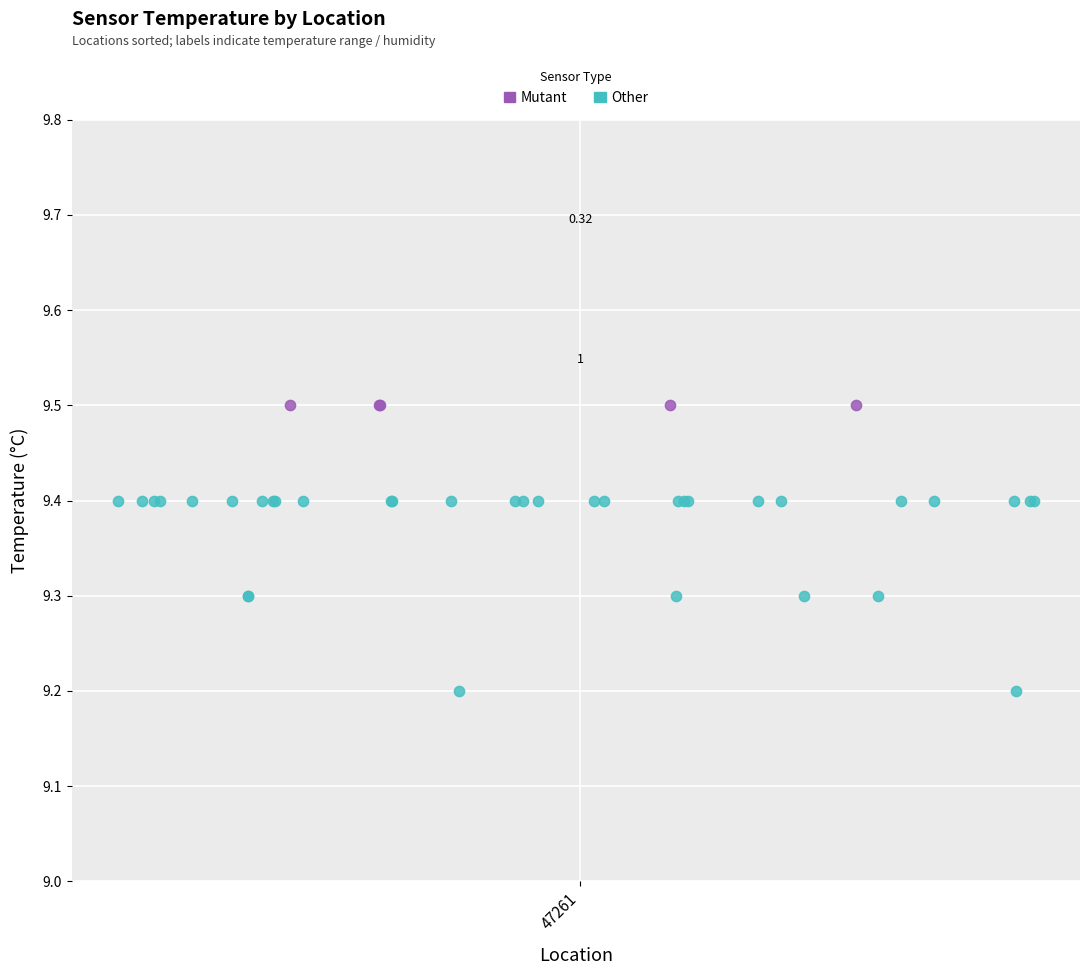

Which series contains the highest Y value?

Mutant